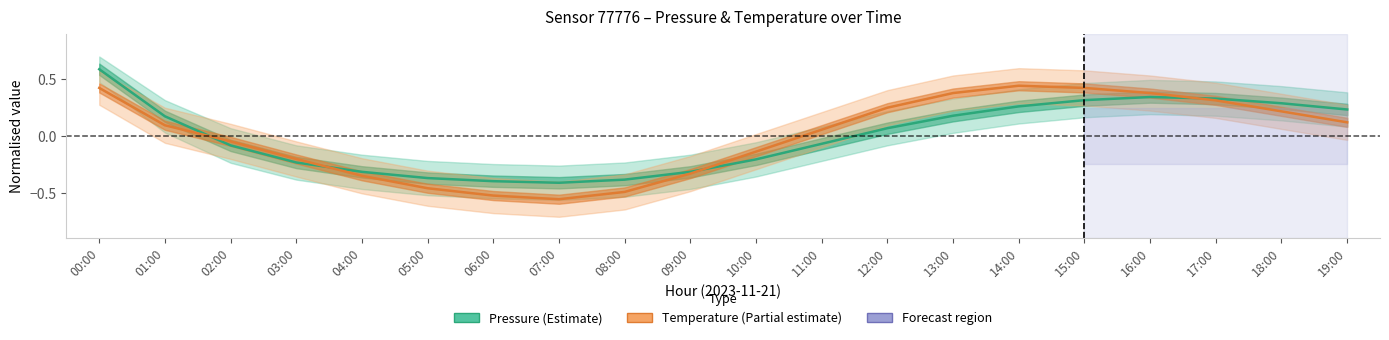

Which label corresponds to the smallest value in the chart?

07:00